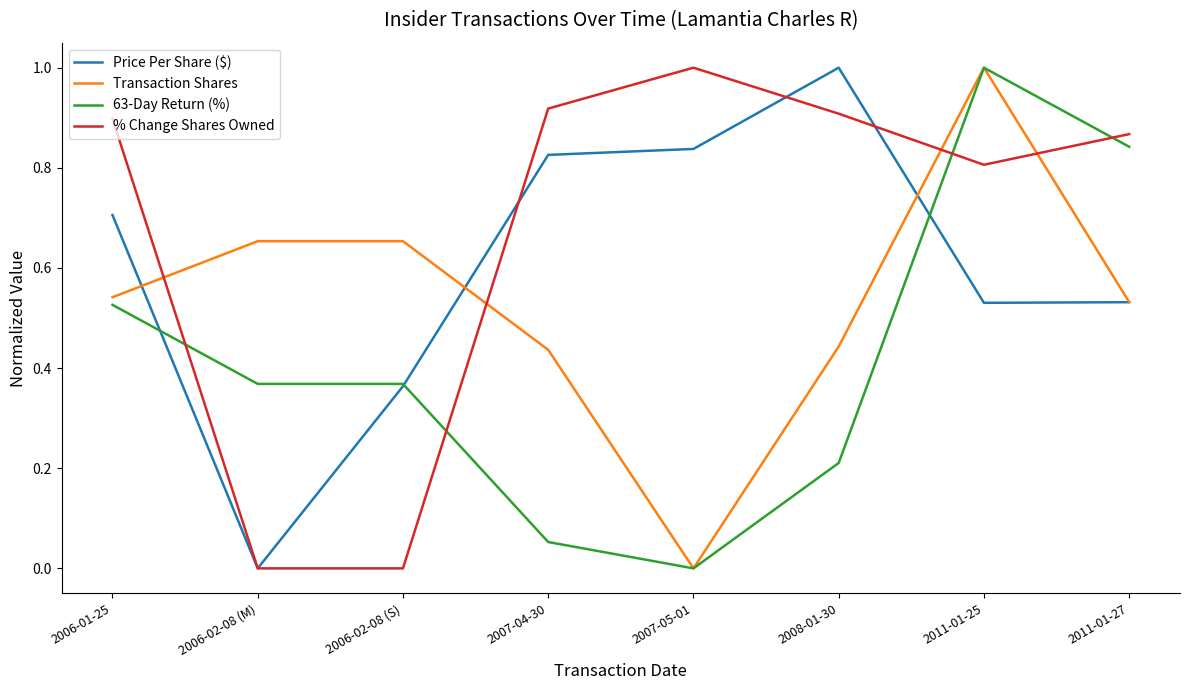

List the series in order of their overall mean, lowest first.

63-Day Return (%), Transaction Shares, Price Per Share ($), % Change Shares Owned